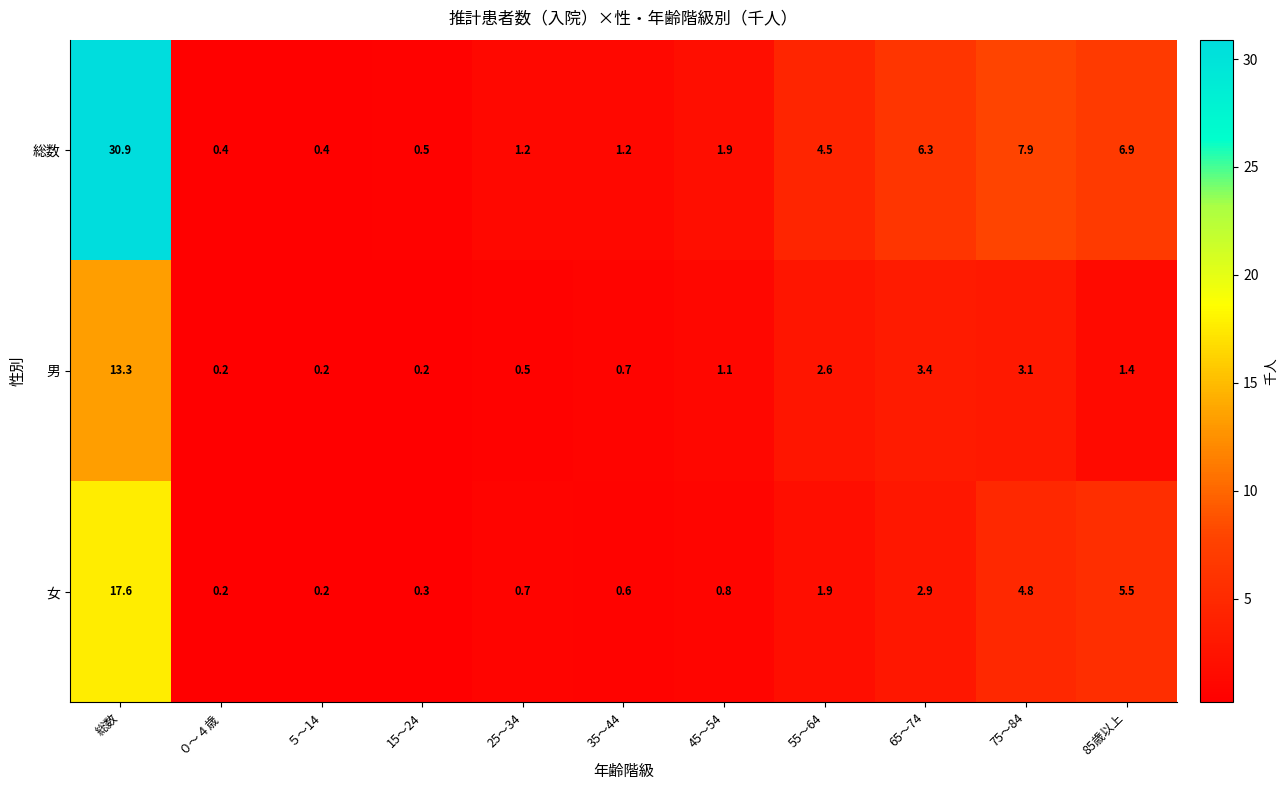

What is the smallest value displayed?

0.2